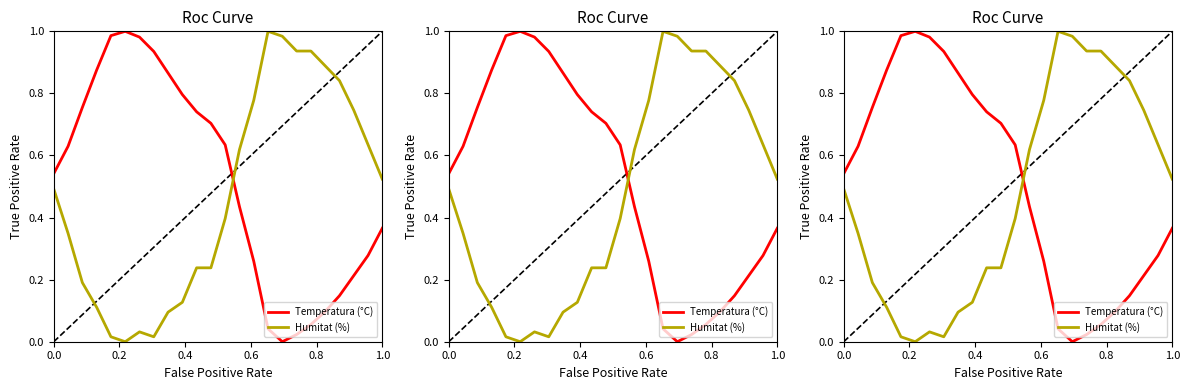

How many intersections are there between Temperatura (°C) and Humitat (%)?

1